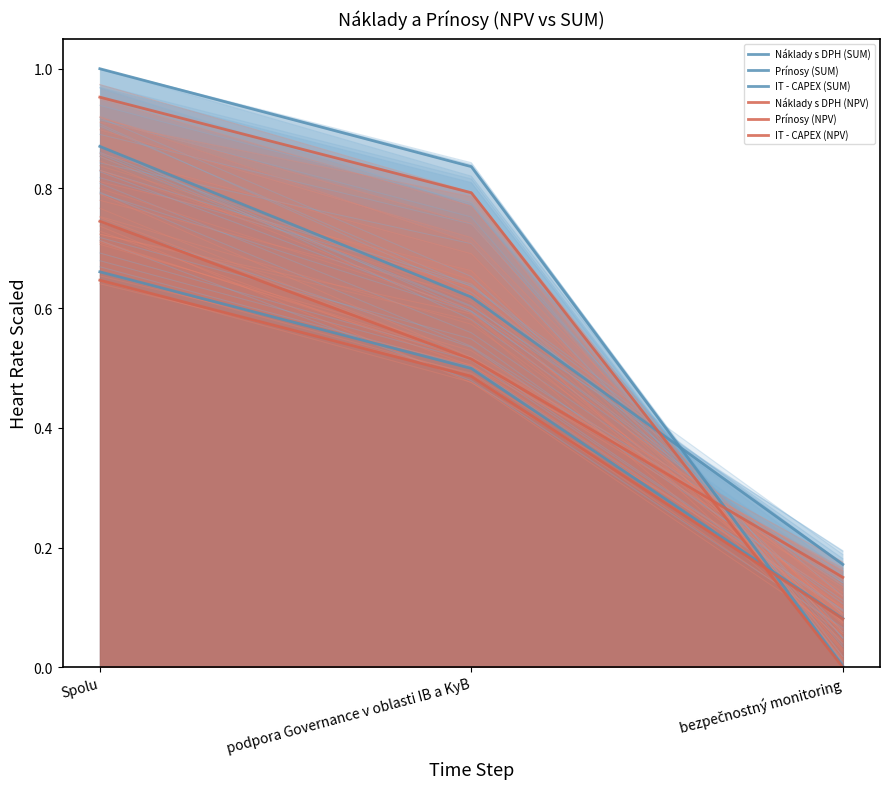

What is the label of the 3rd point from the left?

bezpečnostný monitoring